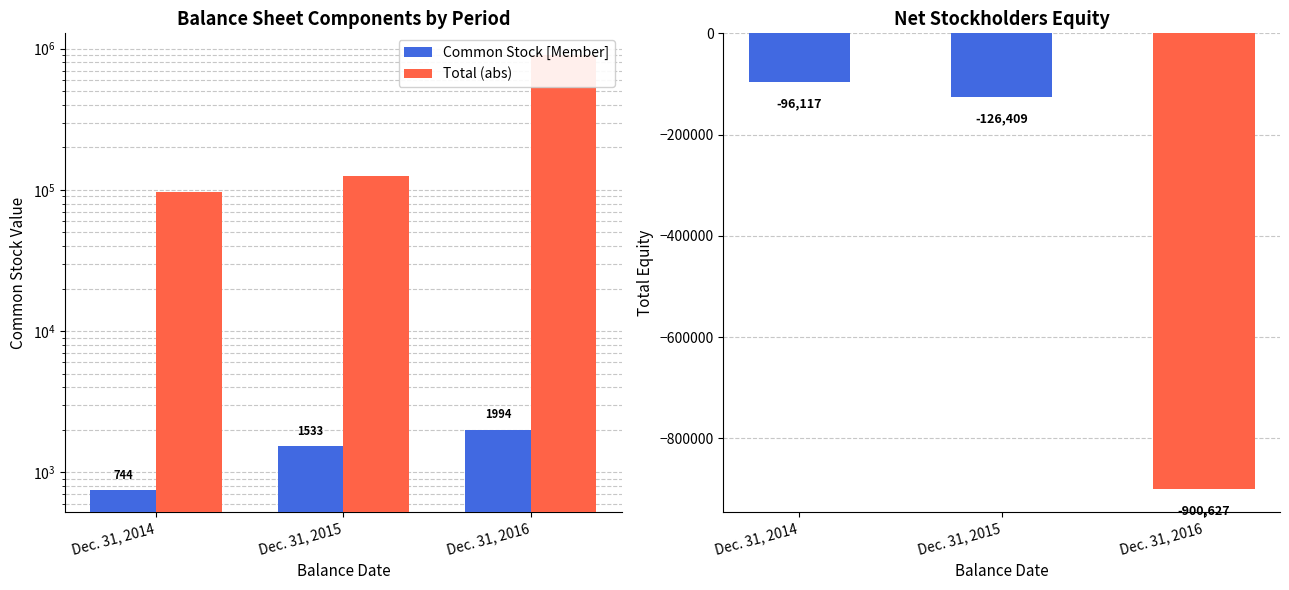

What are all the series names shown in the legend?

Common Stock [Member], Total (abs)